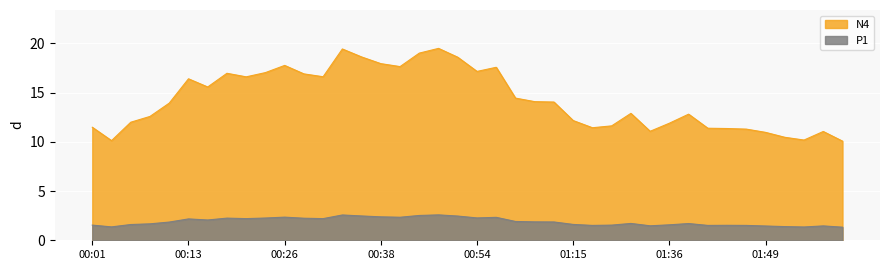

Where does the N4 series first go above 14?

00:13